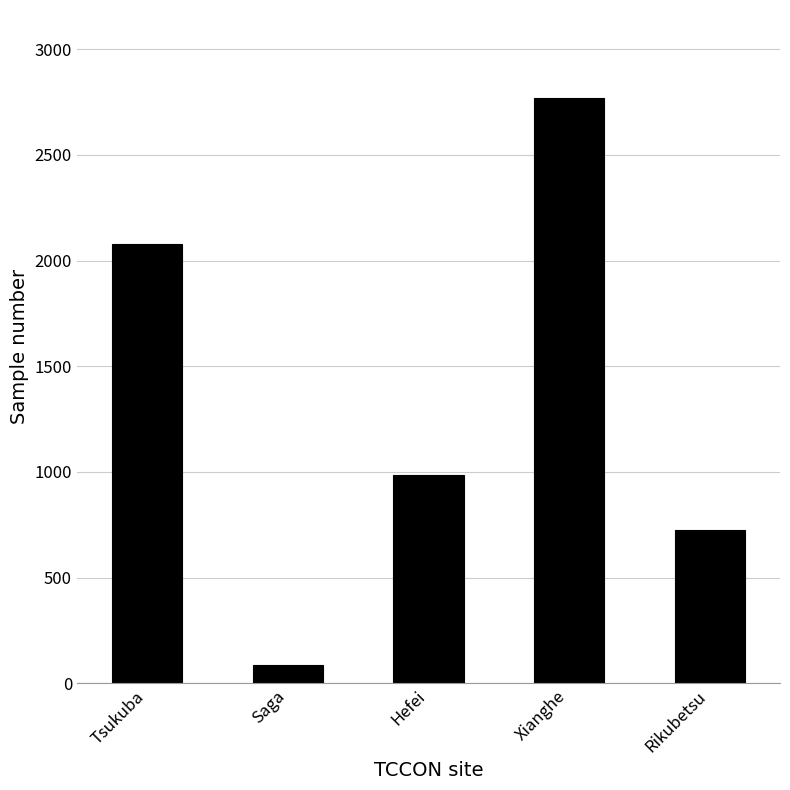

What is the change in value from Hefei to Xianghe?

+1786